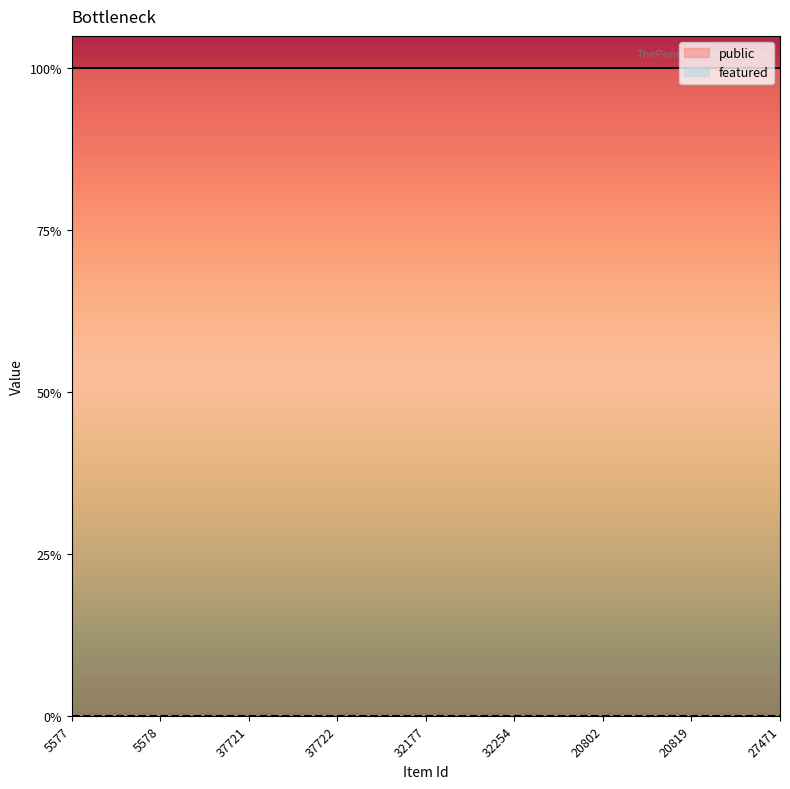

True or false: public has a value of 2 at 20802.

False